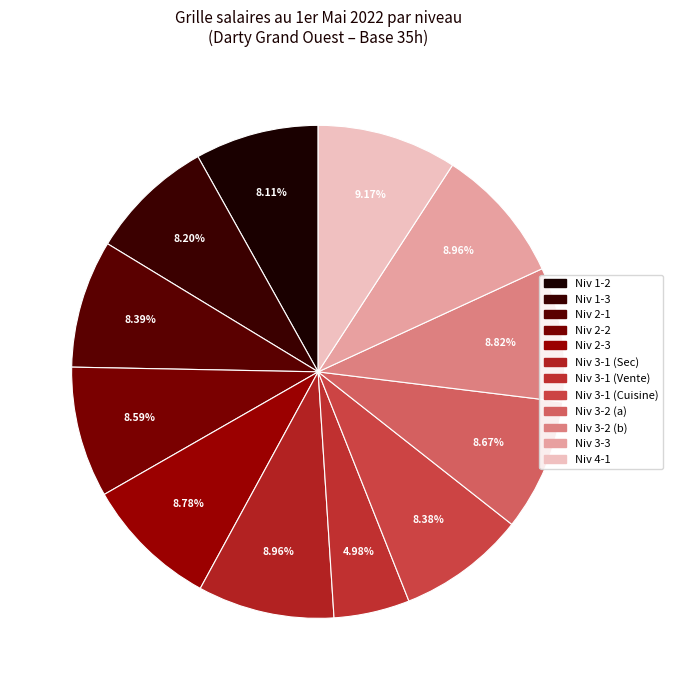

Count the number of slices in the pie.

12